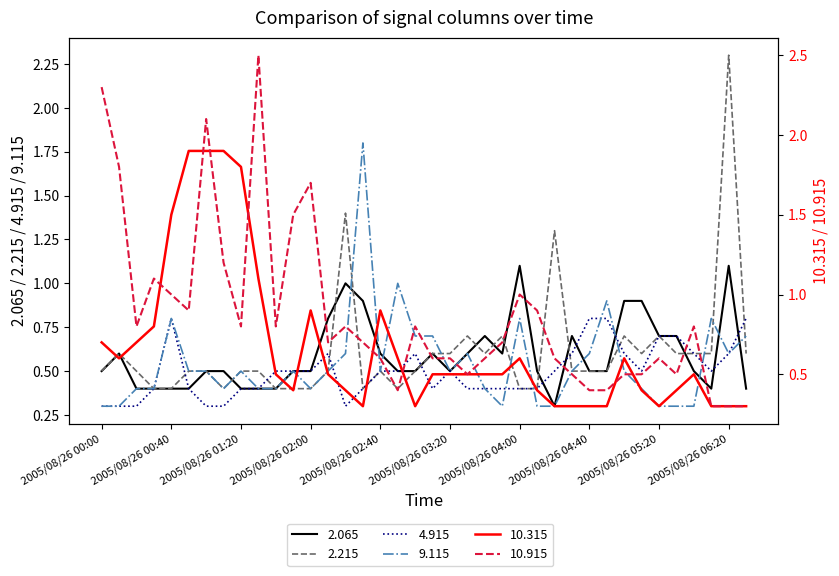

What is the value of the 10.915 point at the 23rd from the left?

0.6